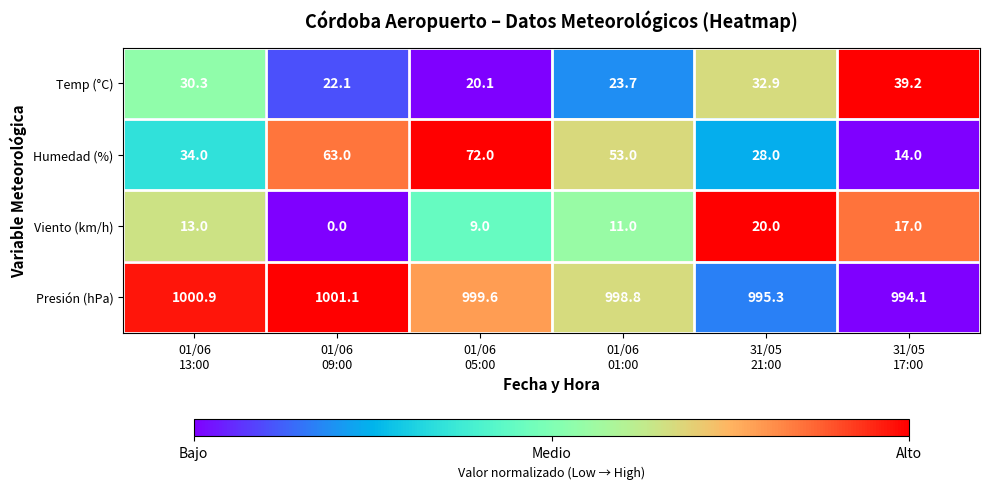

How many distinct data groups are displayed?

4